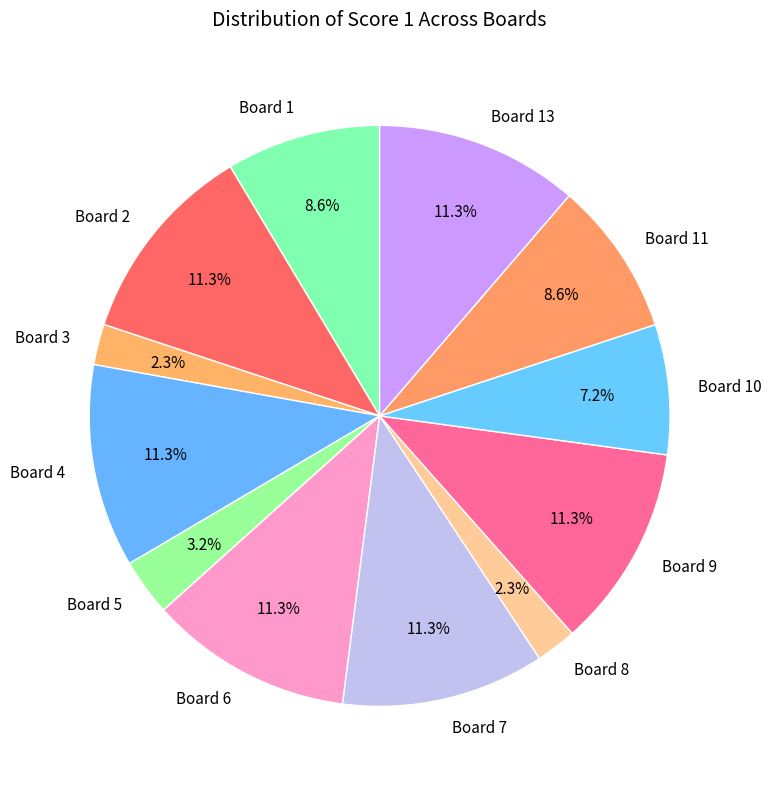

What is the ratio of the value at Board 7 to the value at Board 4?

1.0